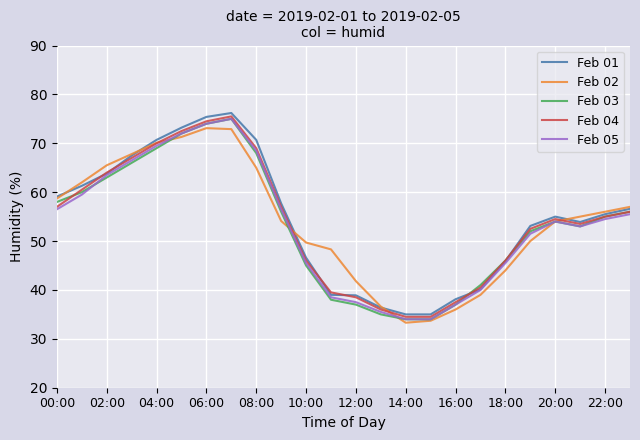

What is the highest value of the Feb 03 series?

75.0